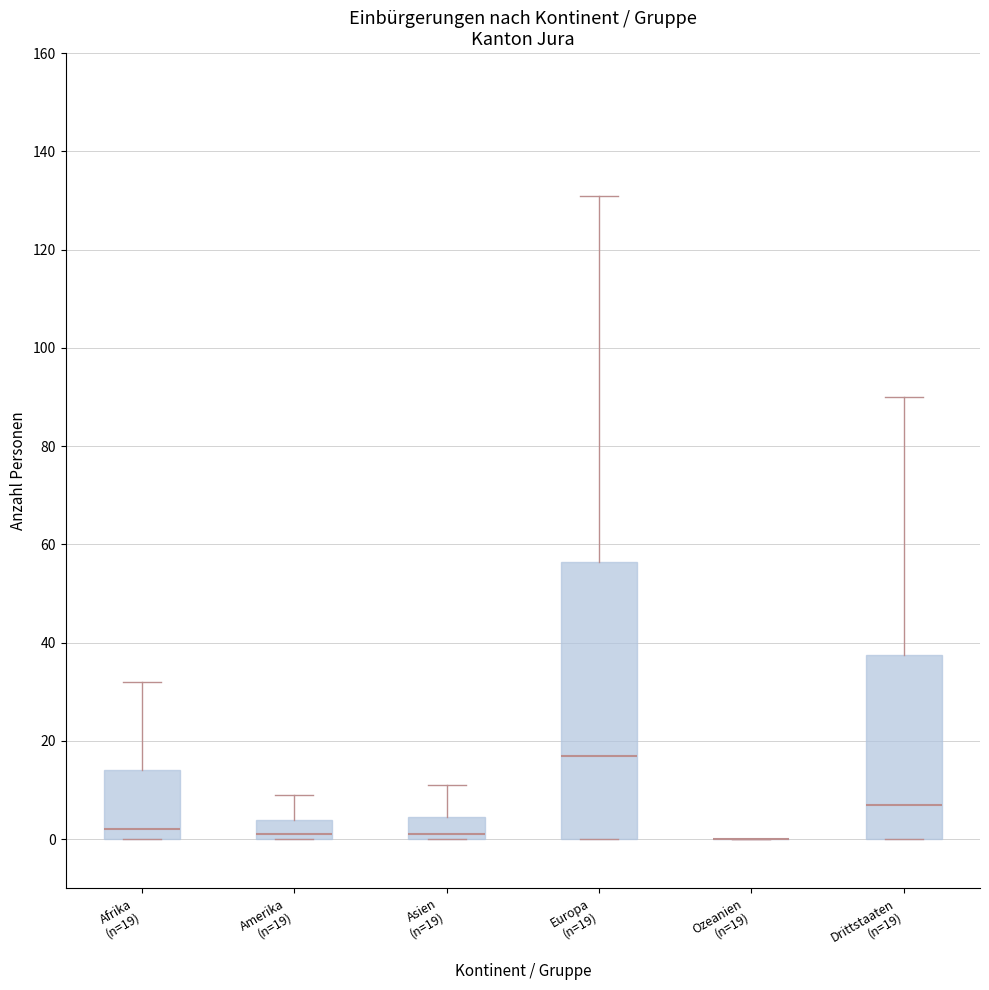

Reading left to right, transcribe this box plot: for each box, give where its median line is, the range the box spans, and where its two whiskers end, as read against the y-axis. The values are not printed on the chart, so give them approximately, as read against the axis.

Afrika (n=19): median 2, box 0 to 14, whiskers 0 to 32
Amerika (n=19): median 2, box 0 to 4, whiskers 0 to 10
Asien (n=19): median 2, box 0 to 4, whiskers 0 to 12
Europa (n=19): median 18, box 0 to 56, whiskers 0 to 132
Ozeanien (n=19): box collapsed to a line at 0, whiskers 0 to 0
Drittstaaten (n=19): median 8, box 0 to 38, whiskers 0 to 90